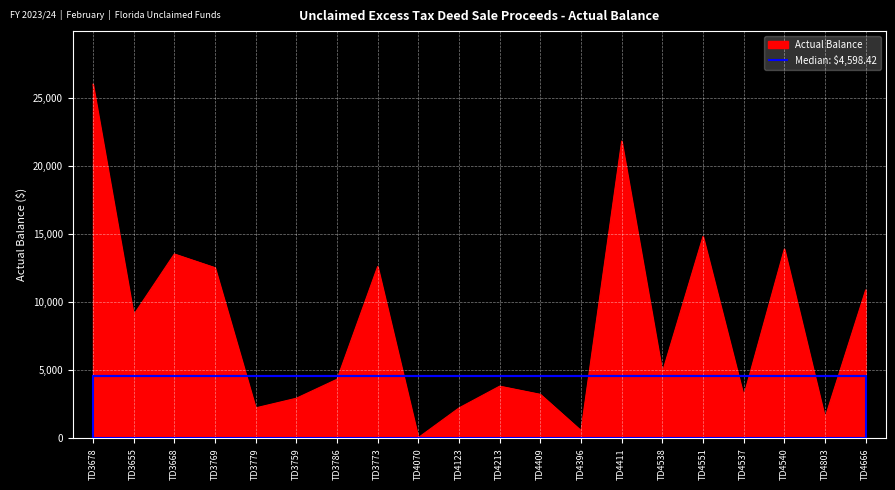

What is the label of the 11th point from the right?

TD4123